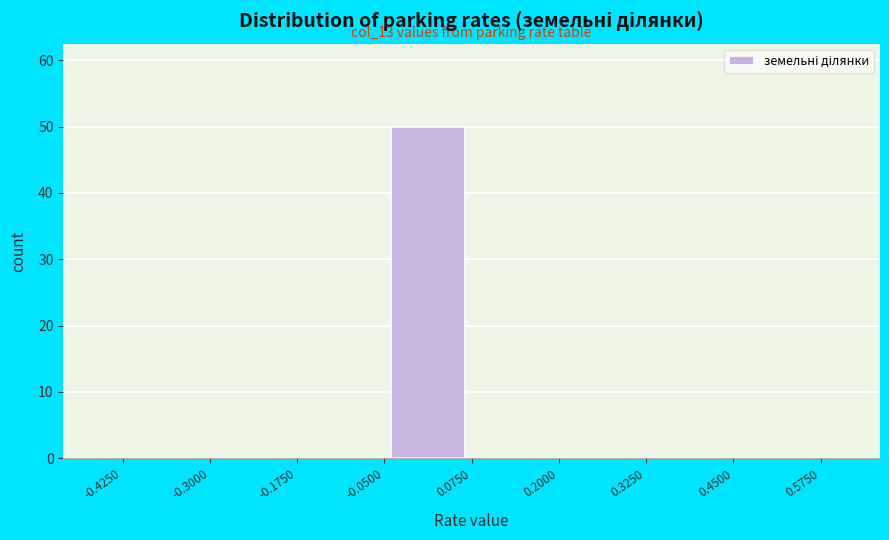

Over which range of the x-axis is the bar tallest?

-0.0500 to 0.0750